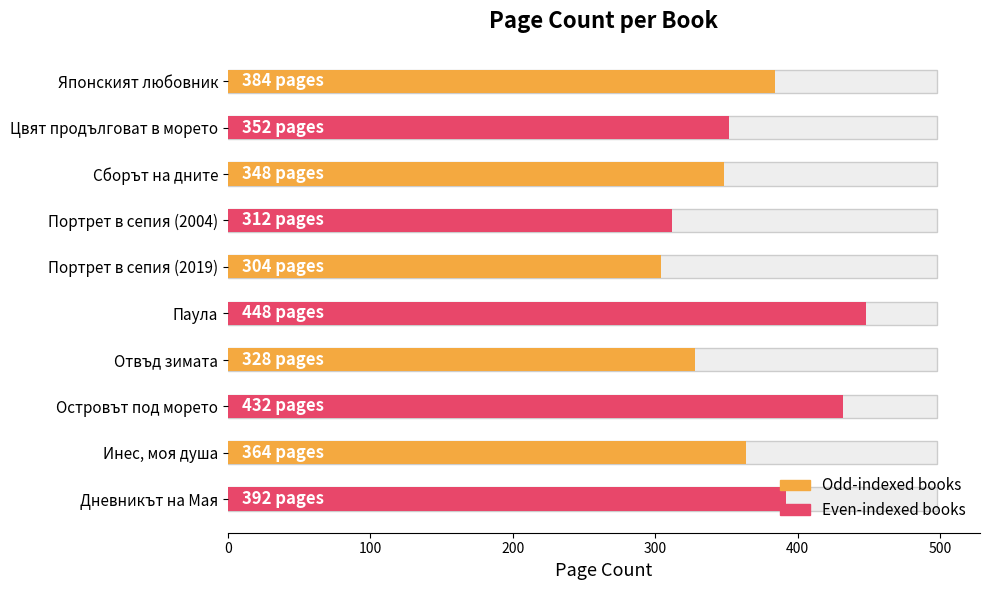

What is the greatest value displayed?

448